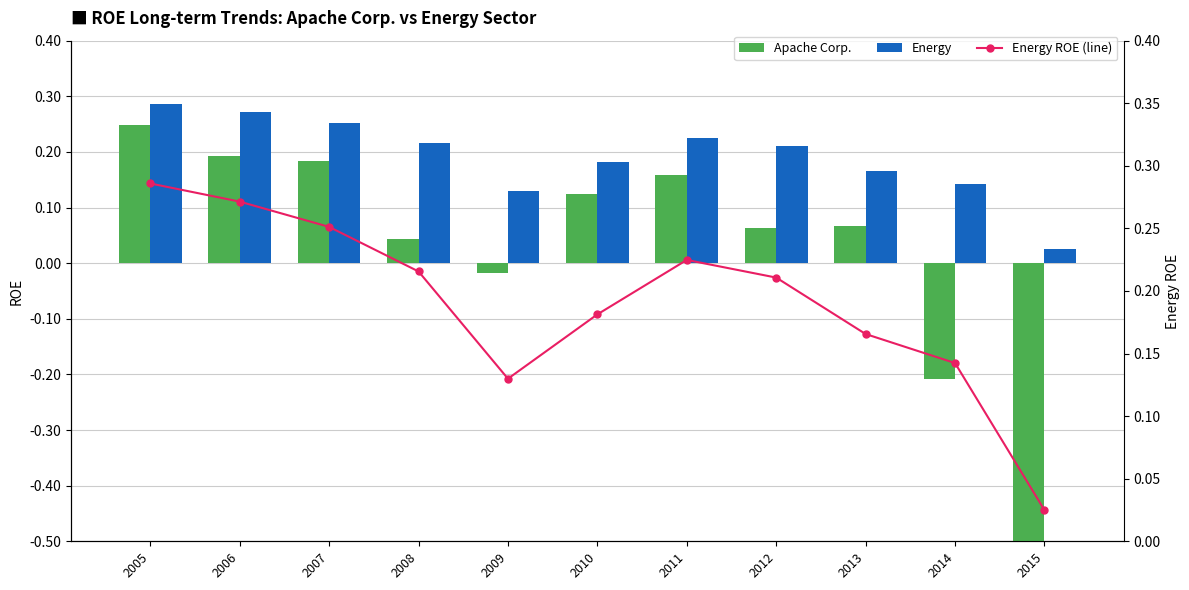

Which has a higher value, 2012 or 2005?

2005